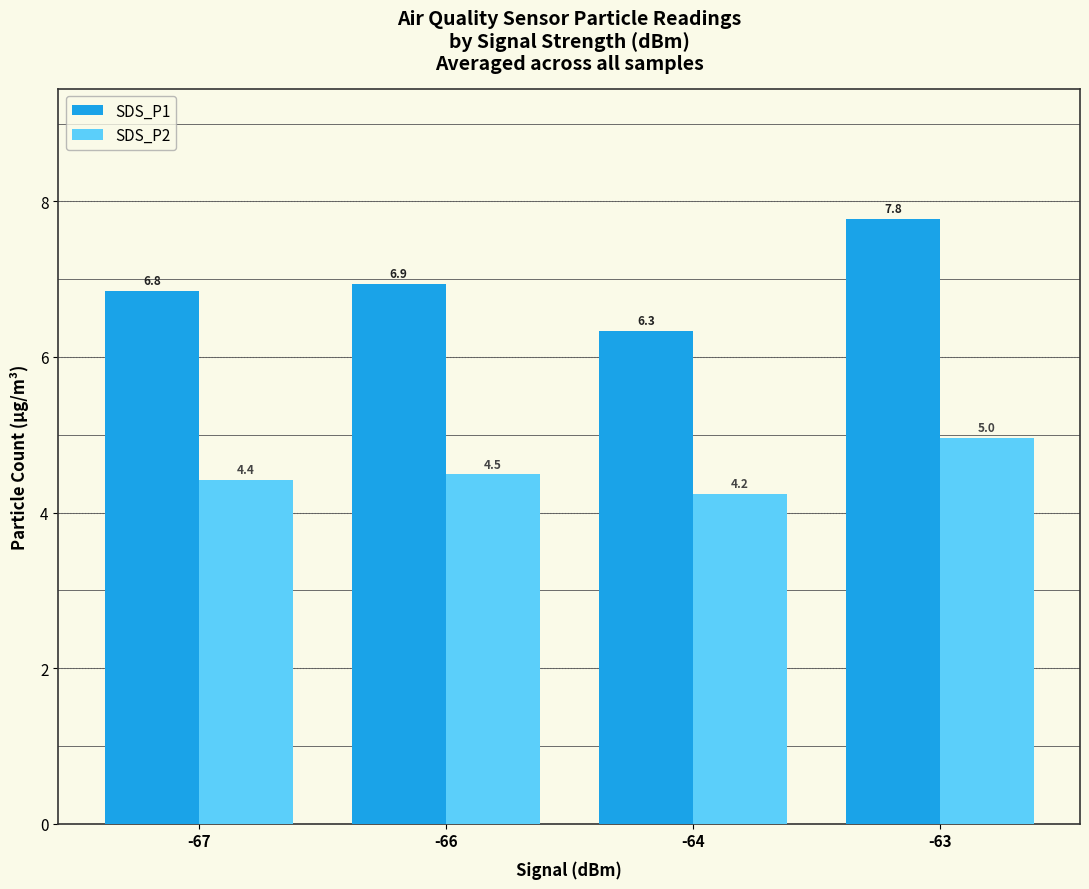

At which category does the chart reach its peak across all series?

-63